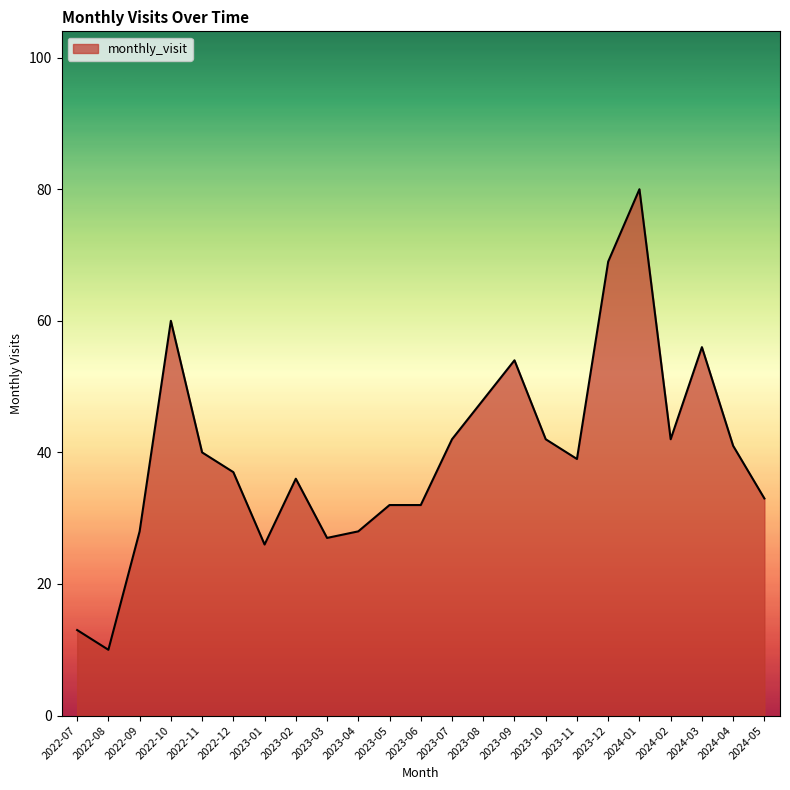

What is the approximate value at 2023-08, to the nearest 5?

50